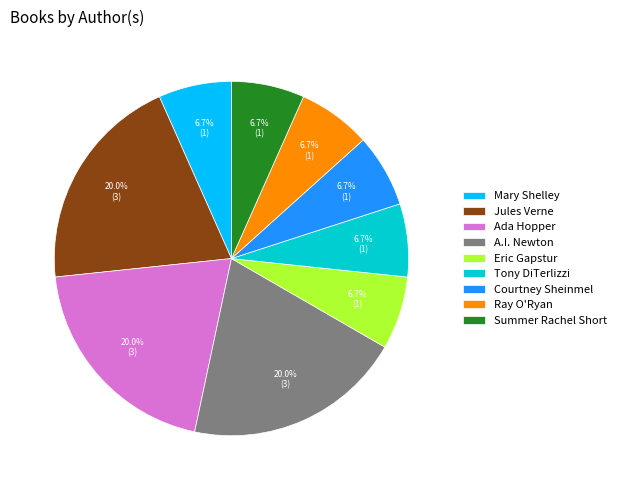

To the nearest percent, what percentage of the pie is A.I. Newton?

20%